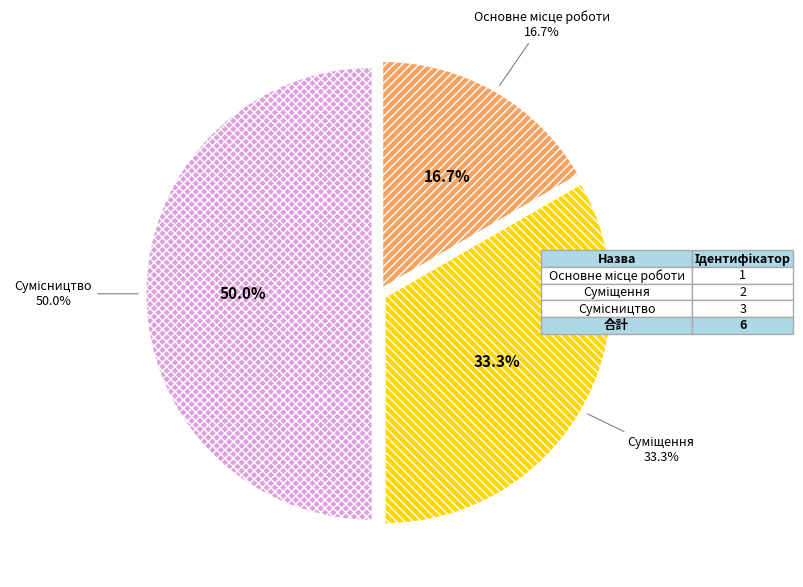

To the nearest percent, what is the combined percentage of Сумісництво and Основне місце роботи?

67%